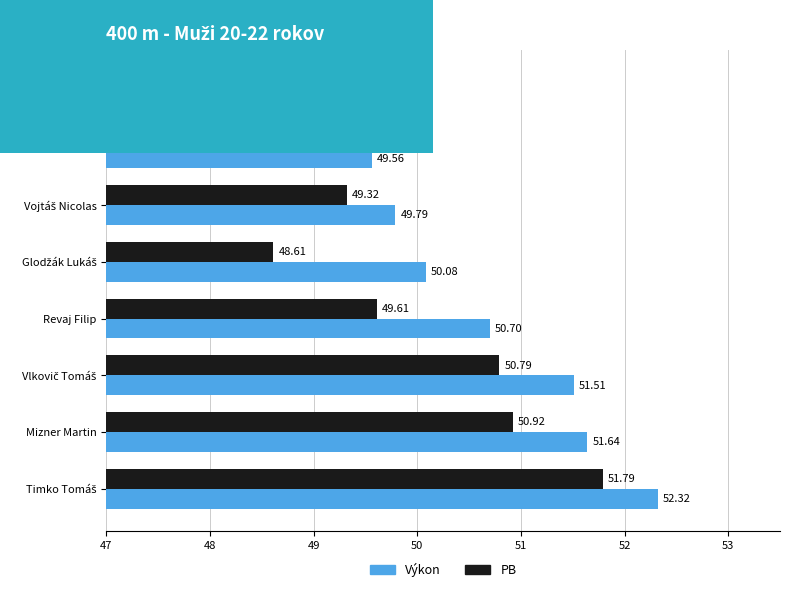

Where is PB nearest to the value 49?

Hanic Mário